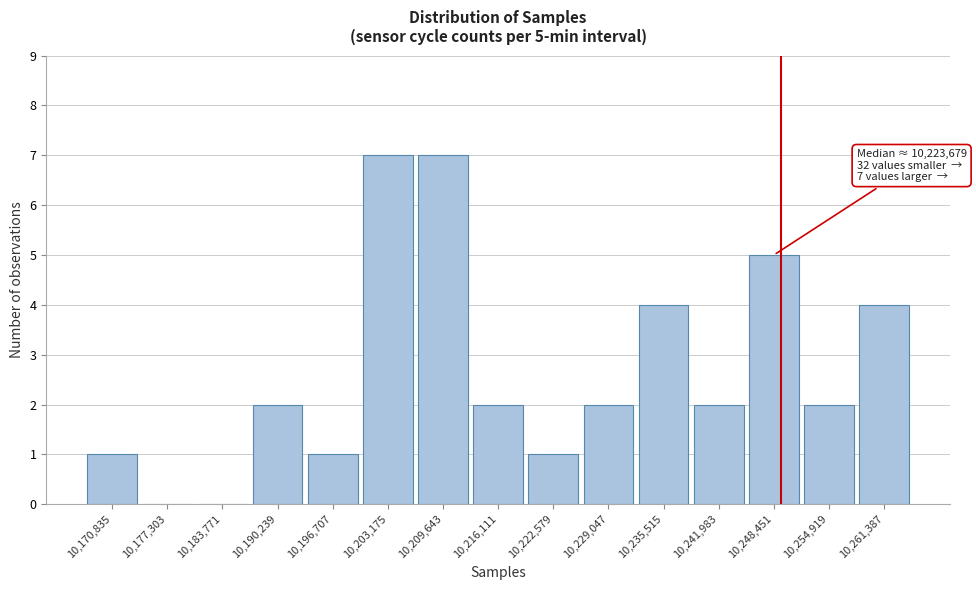

Reading right to left, list all the values displayed in this chart.

10,261,387=4	10,254,919=2	10,248,451=5	10,241,983=2	10,235,515=4	10,229,047=2	10,222,579=1	10,216,111=2	10,209,643=7	10,203,175=7	10,196,707=1	10,190,239=2	10,183,771=0	10,177,303=0	10,170,835=1